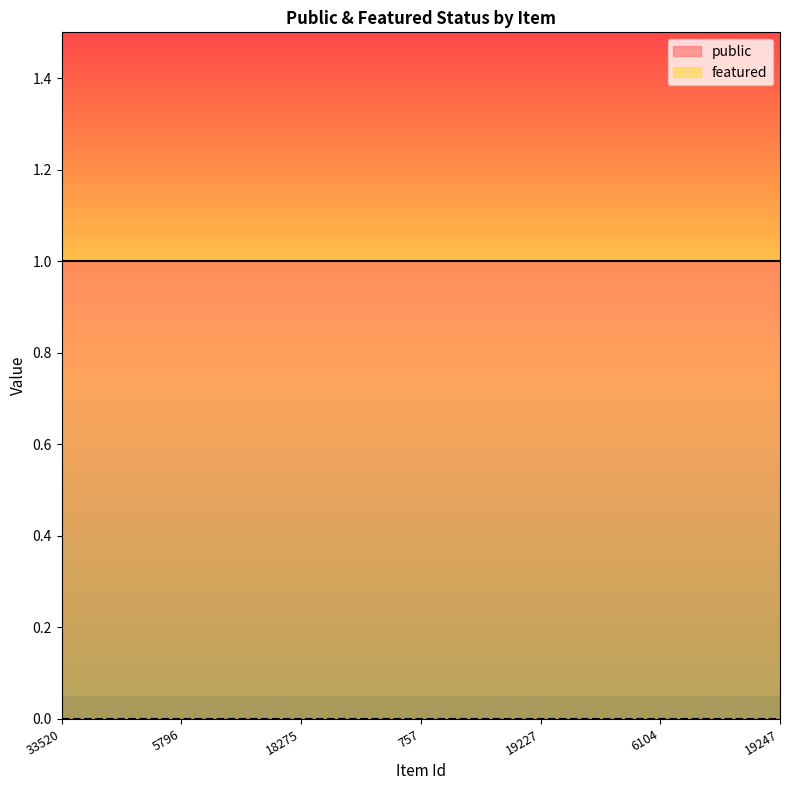

What is the difference between the highest and lowest values at 18275?

1